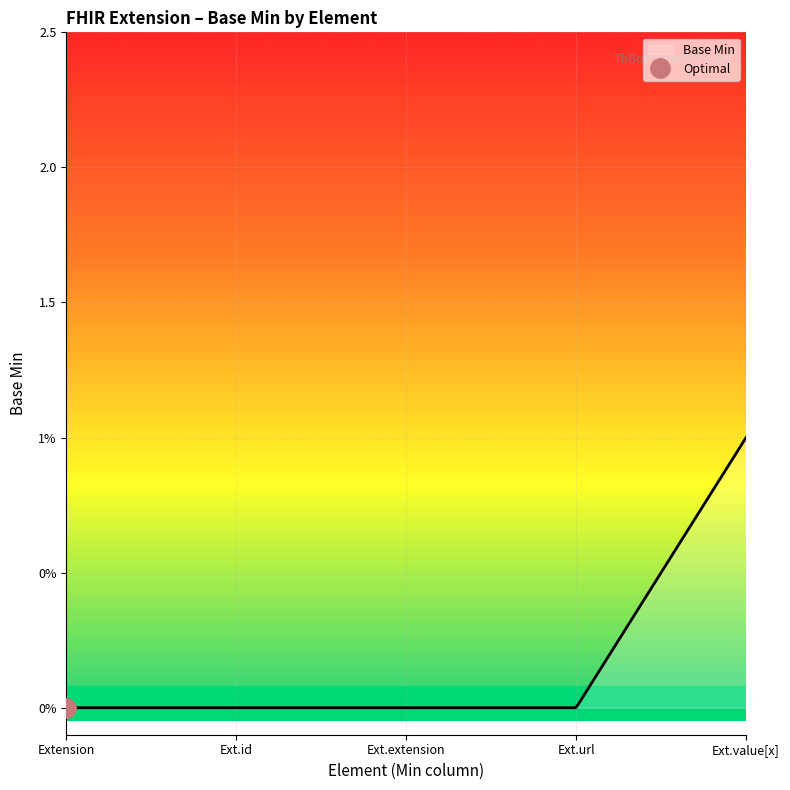

How many values exceed 0?

1